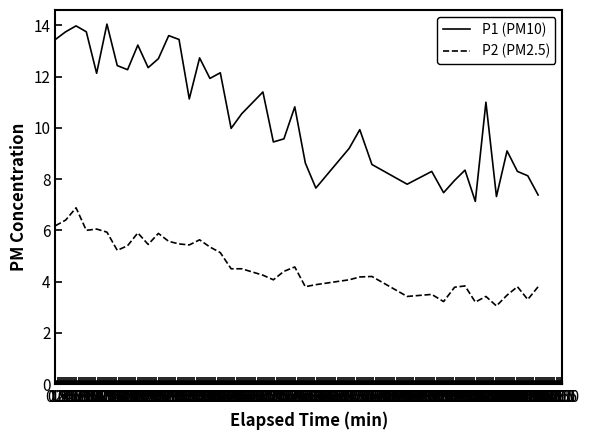

What is the difference between the second highest and second lowest values in the P2 (PM2.5) series?

3.2